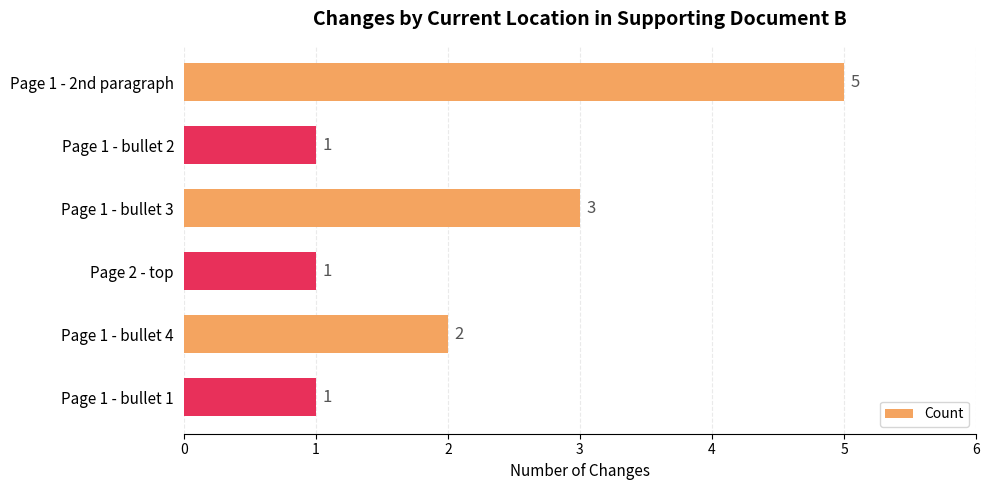

What is the difference between the maximum and second lowest values?

4